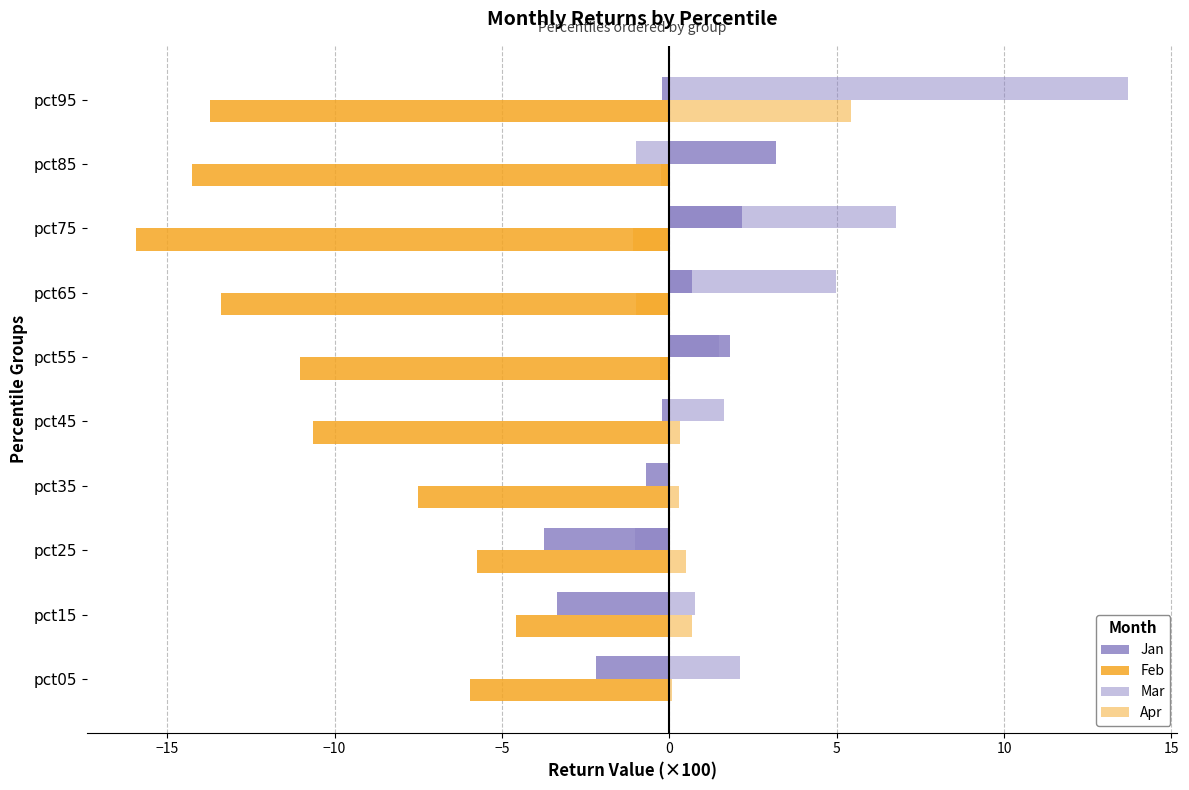

Reading left to right, list all the values displayed in this chart.

Jan: -2.2	-3.4	-3.7	-0.7	-0.2	1.8	0.7	2.2	3.2	-0.2
Feb: -5.9	-4.6	-5.7	-7.5	-10.6	-11.0	-13.4	-15.9	-14.3	-13.7
Mar: 2.1	0.8	-1.0	-0.1	1.6	1.5	5.0	6.8	-1.0	13.7
Apr: 0.1	0.7	0.5	0.3	0.3	-0.3	-1.0	-1.1	-0.2	5.4